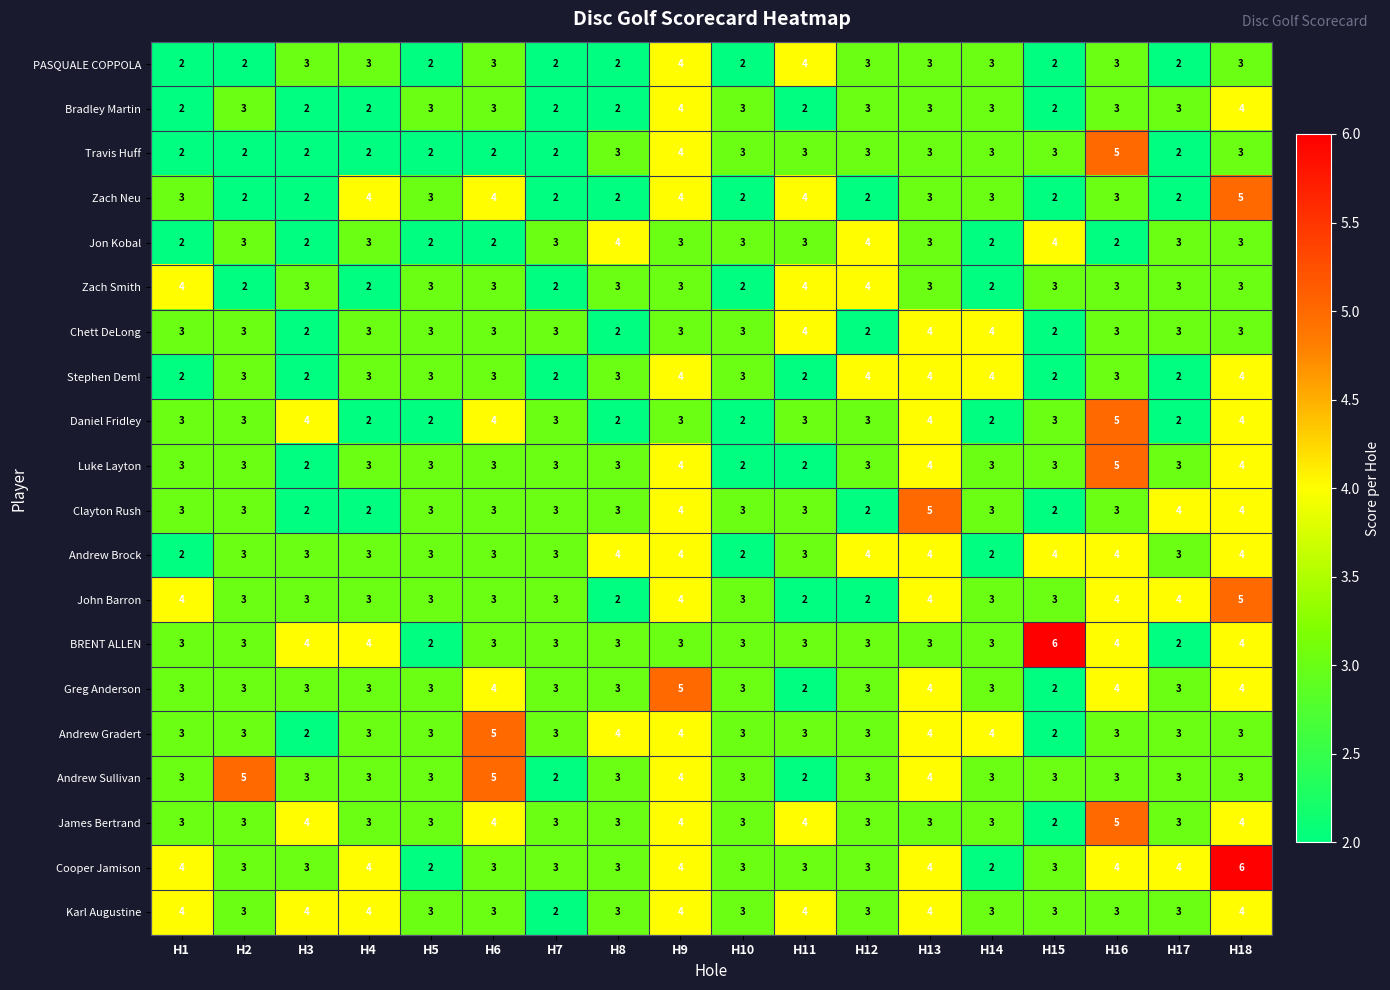

Between H8 and H16, which series saw the biggest shift?

Daniel Fridley